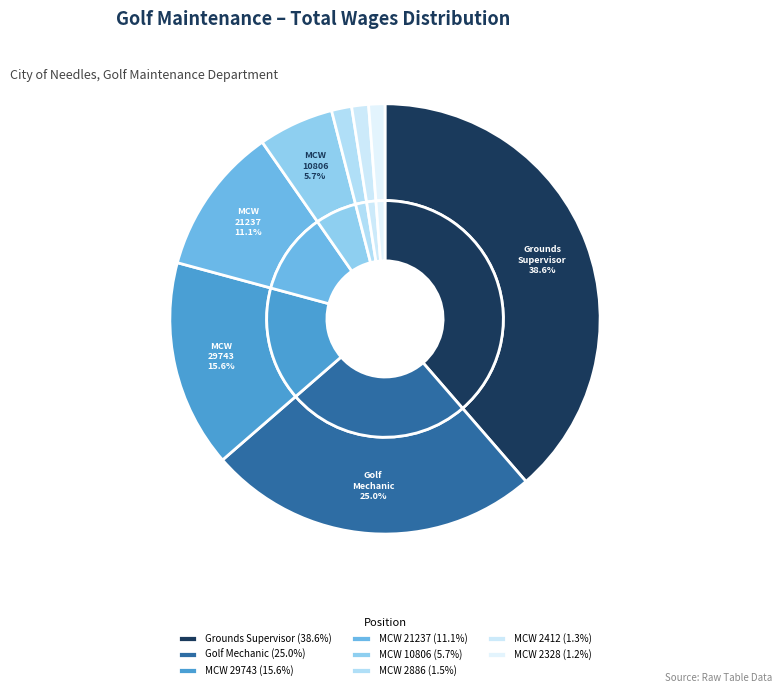

Is it true that Maintenance Construction Worker (2886) is 12% of the pie?

False